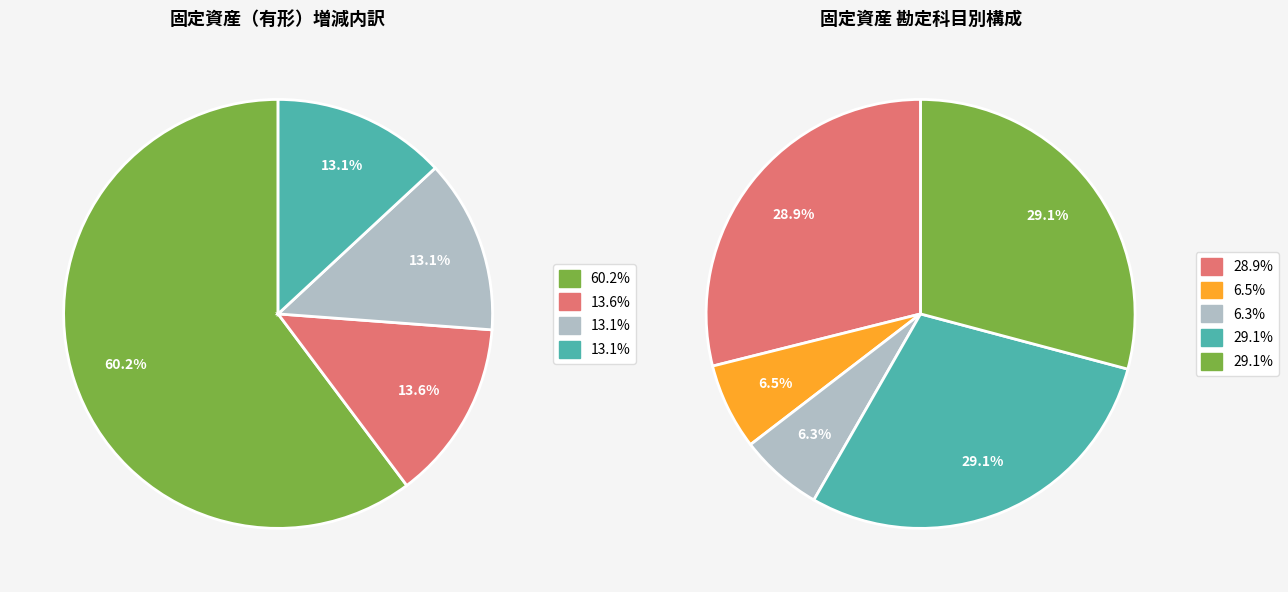

How many segments does this pie chart have?

5